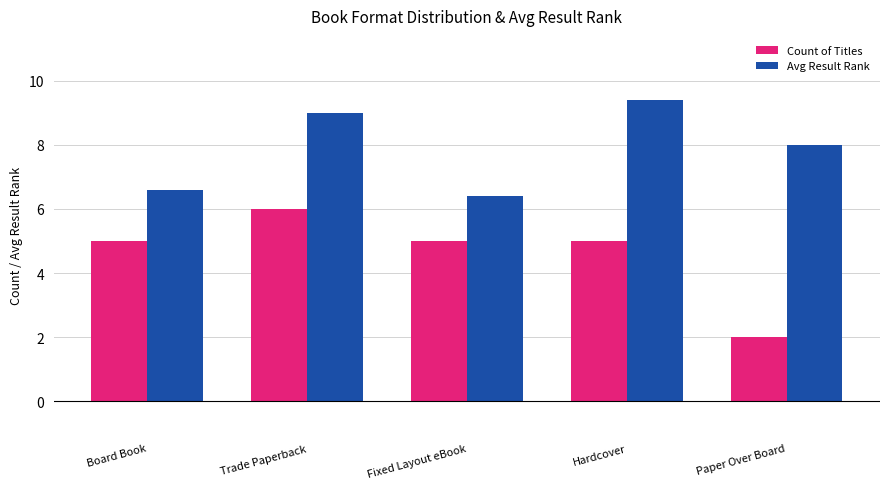

How many Count of Titles values are between 5 and 6?

4